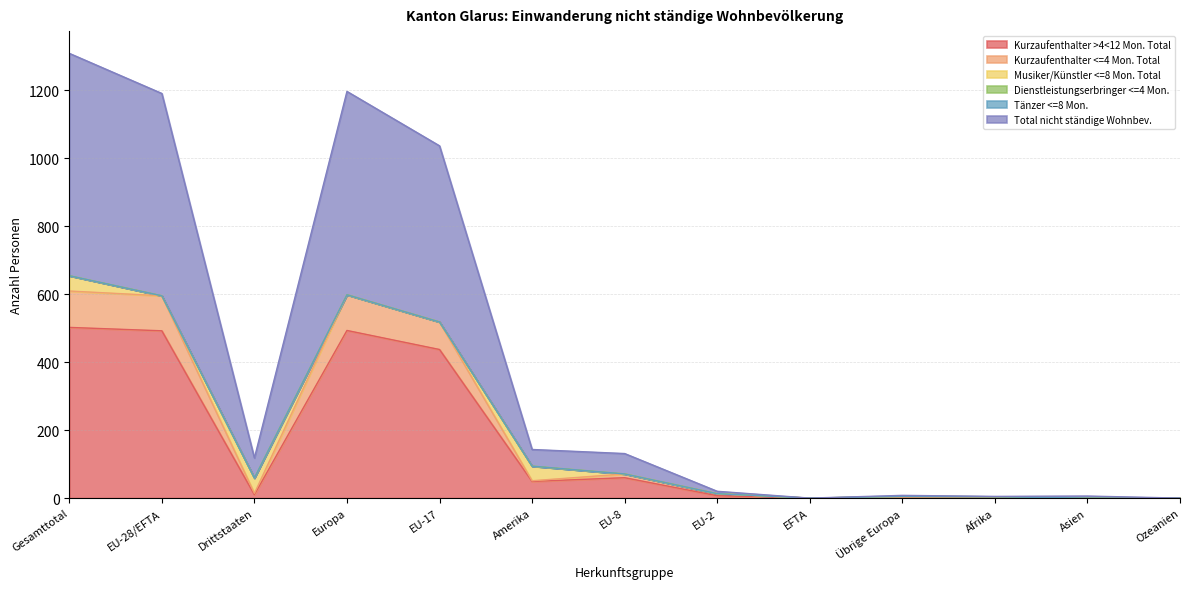

The value of Kurzaufenthalter >4<12 Mon. Total at Asien is 166. True or false?

False